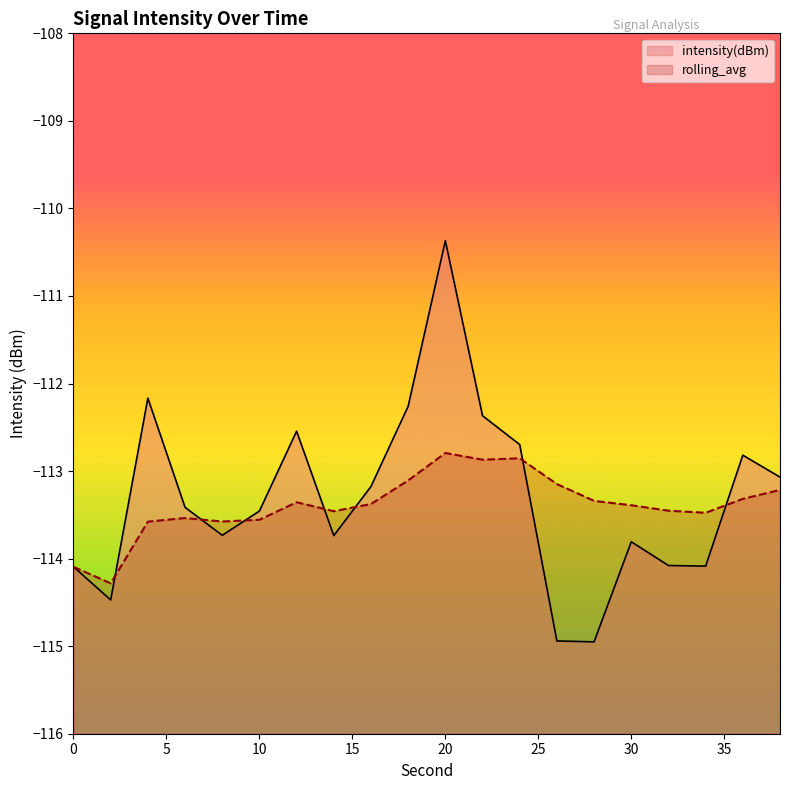

At which category does intensity(dBm) reach its first local peak?

4